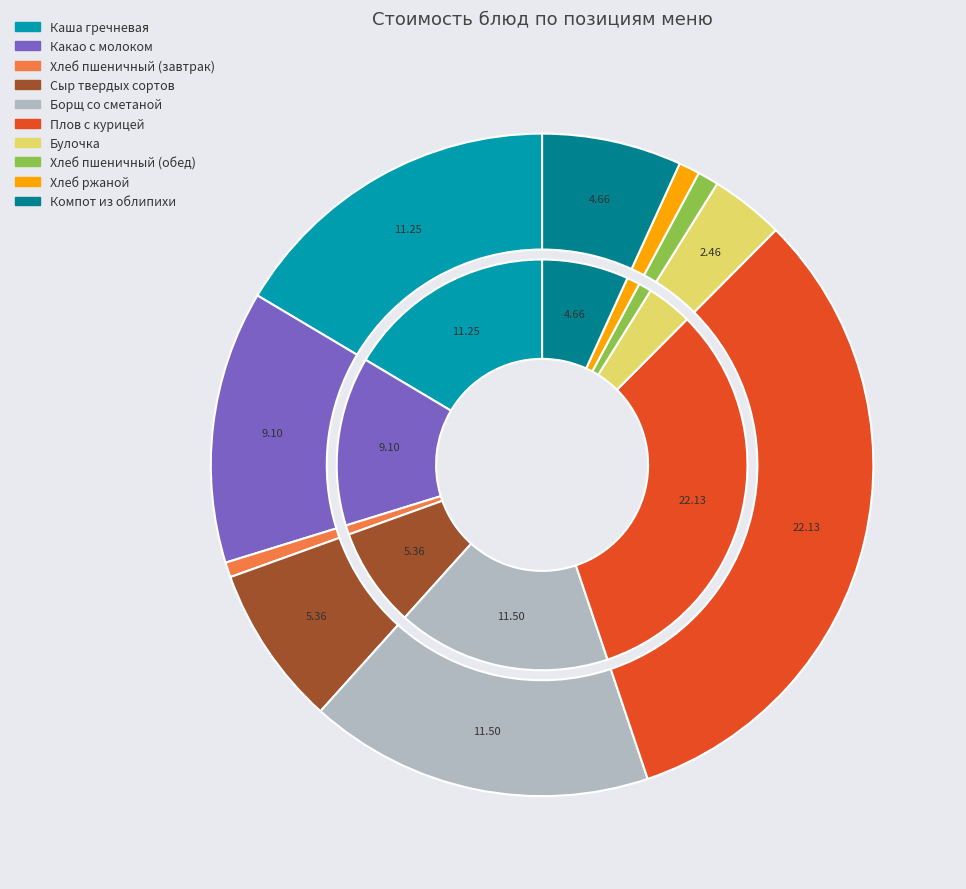

What is the smallest slice in the pie chart?

Хлеб пшеничный (завтрак)